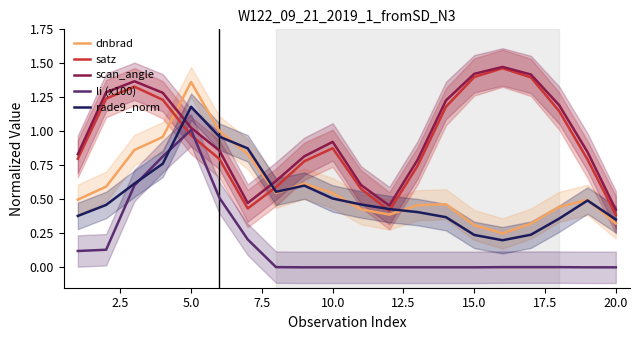

True or false: scan_angle has a value of 0.6 at 20.0.

False